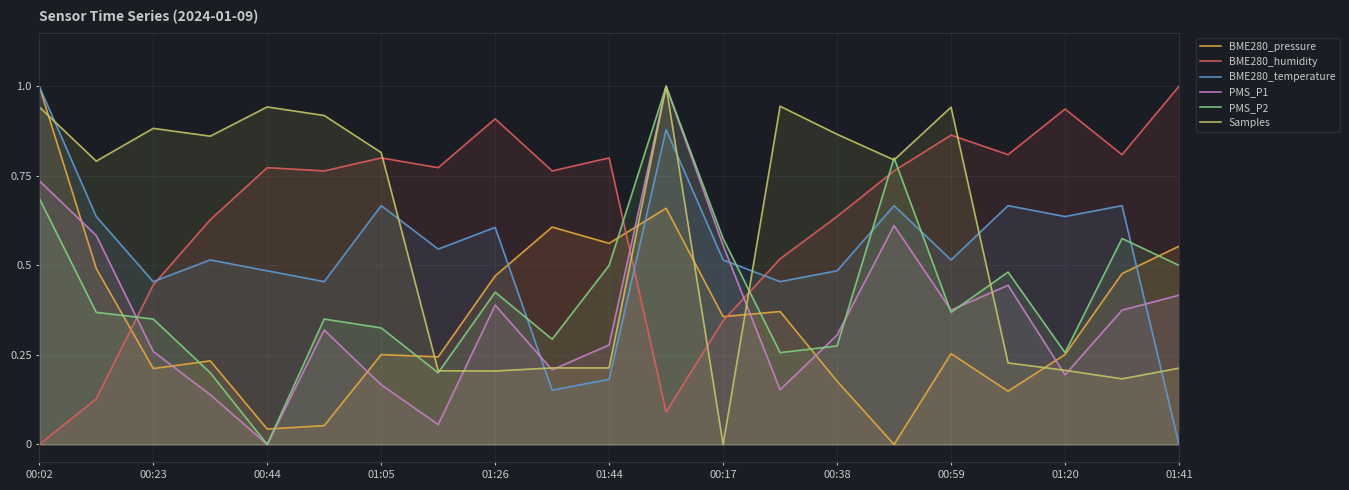

Which series has the widest spread of values?

BME280_pressure